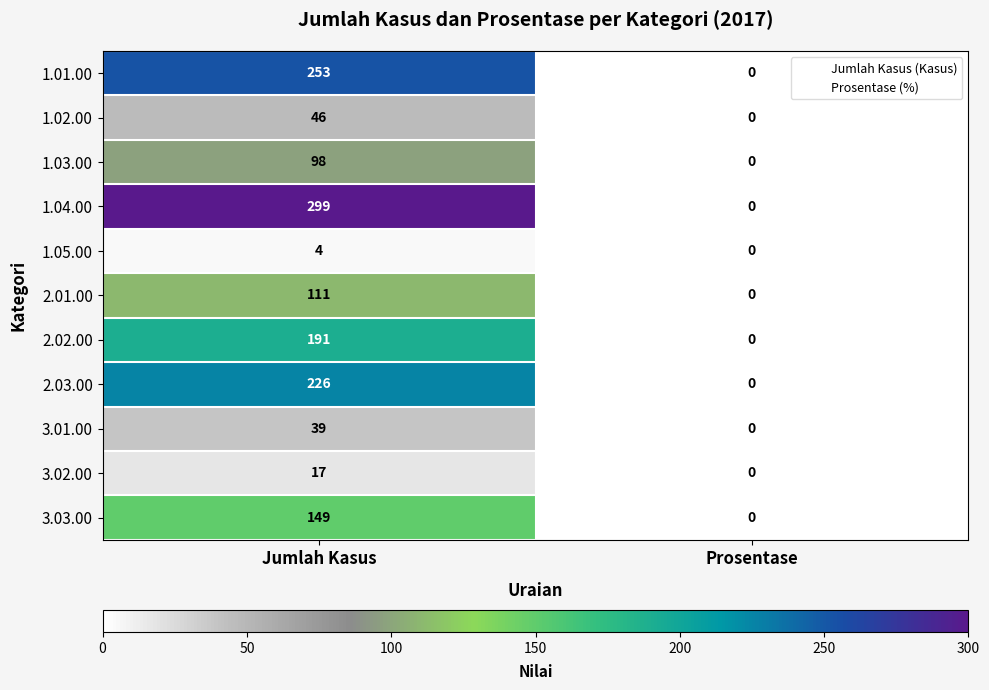

Reading left to right, transcribe all the data shown in this chart.

1.01.00: 253	0
1.02.00: 46	0
1.03.00: 98	0
1.04.00: 299	0
1.05.00: 4	0
2.01.00: 111	0
2.02.00: 191	0
2.03.00: 226	0
3.01.00: 39	0
3.02.00: 17	0
3.03.00: 149	0